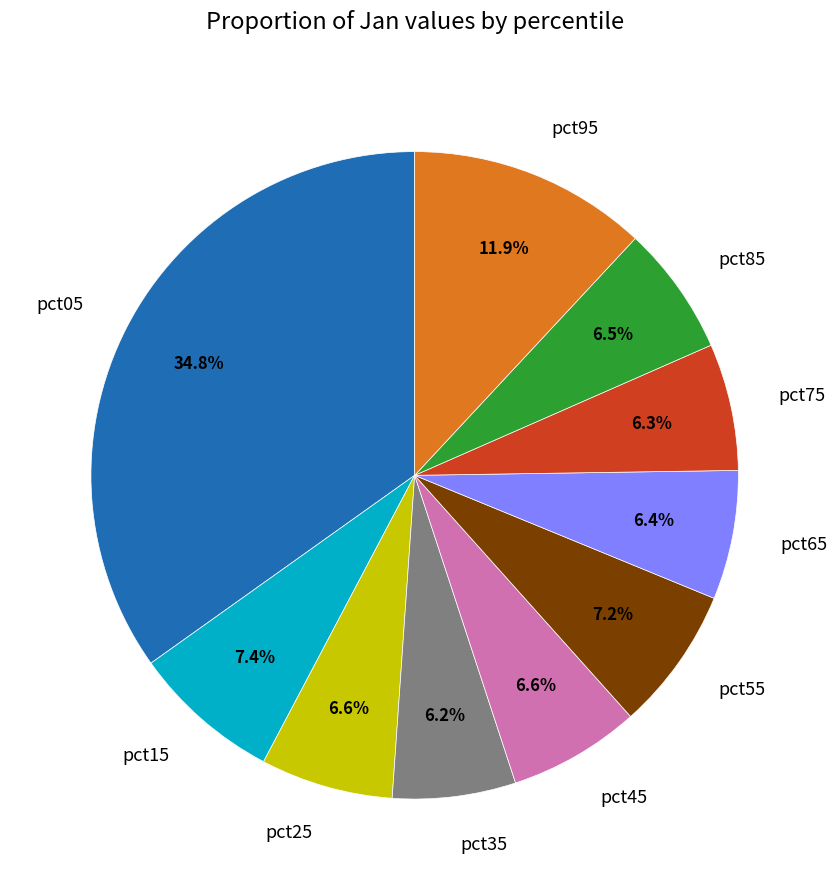

How many segments does this pie chart have?

10